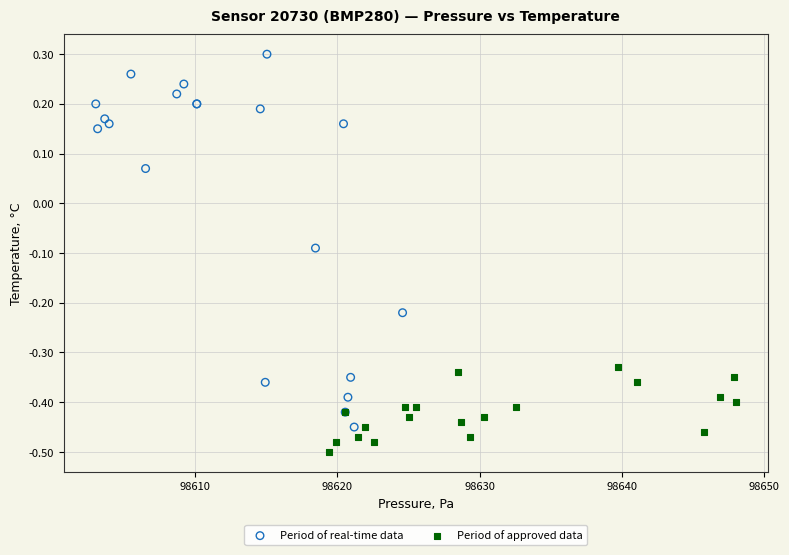

Which series has the widest spread of Y values?

Period of real-time data